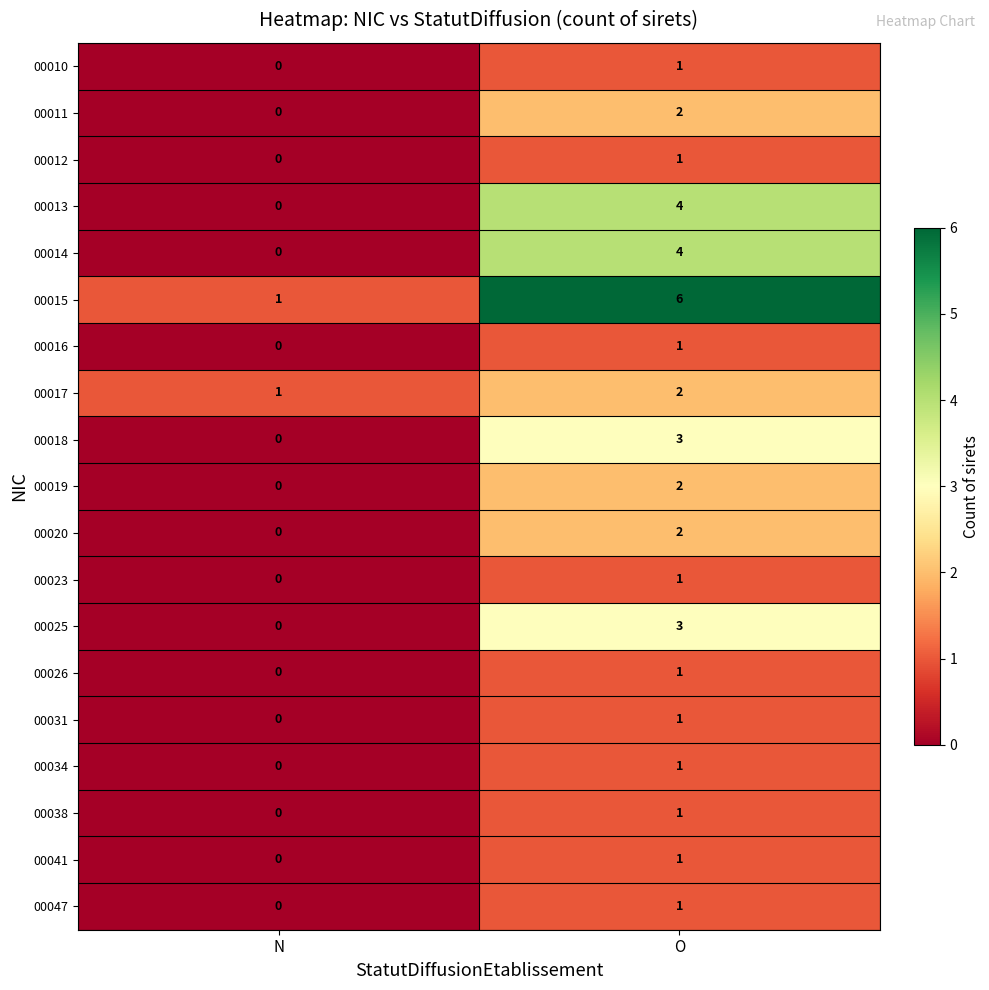

What is the total value across all series at O?

38